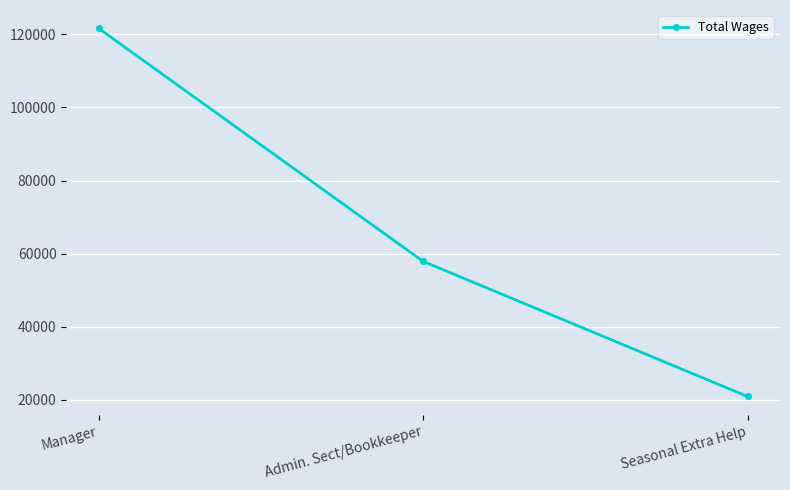

Reading right to left, transcribe all the data shown in this chart.

20929	57892	121634